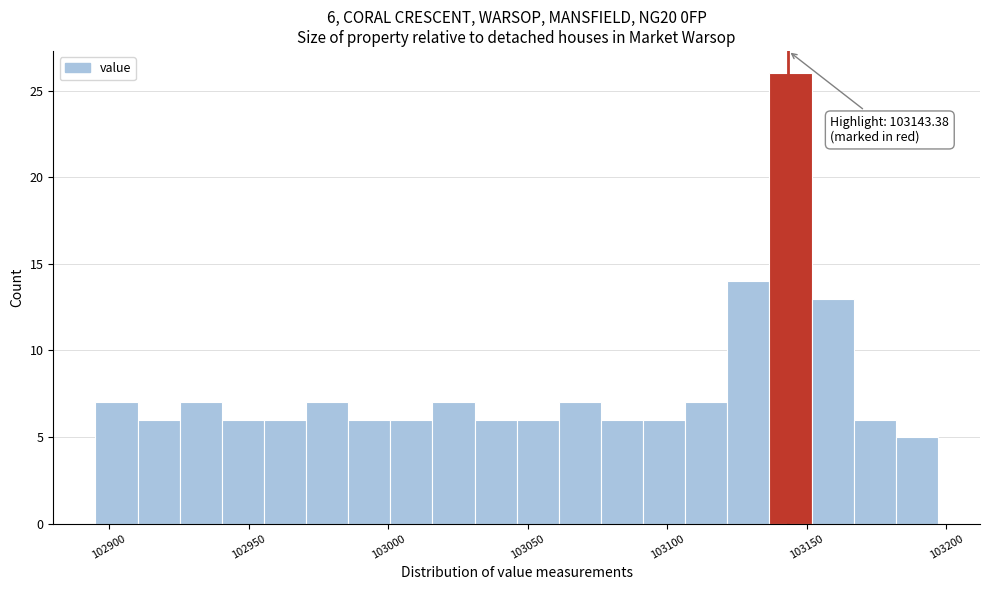

Around what value on the x-axis is the tallest bar? Give the approximate position of its centre, as read against the axis.

103145